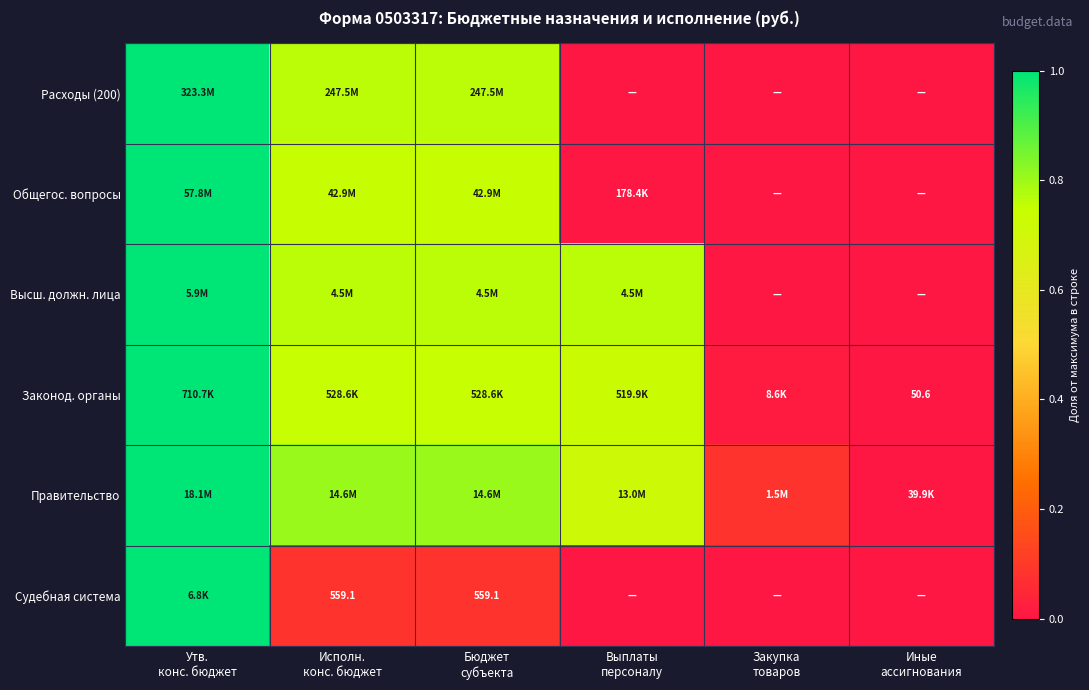

Is the value of Законод. органы at Закупка товаров greater than the value of Общегос. вопросы at Бюджет субъекта?

No